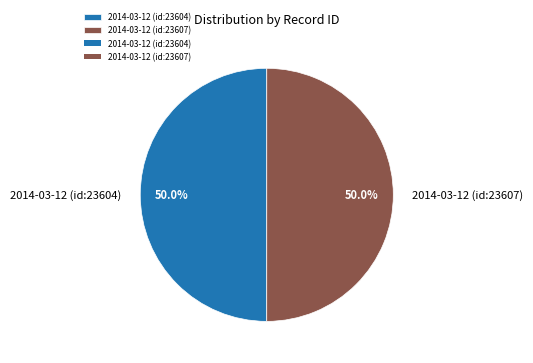

What percentage is NOT represented by 2014-03-12 (id:23604)?

50.0%